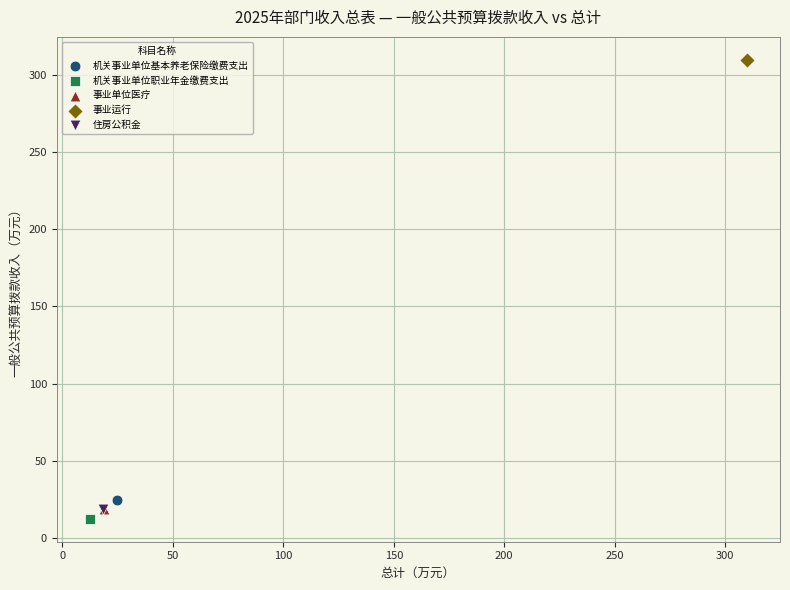

What are all the series names shown in the legend?

机关事业单位基本养老保险缴费支出, 机关事业单位职业年金缴费支出, 事业单位医疗, 事业运行, 住房公积金